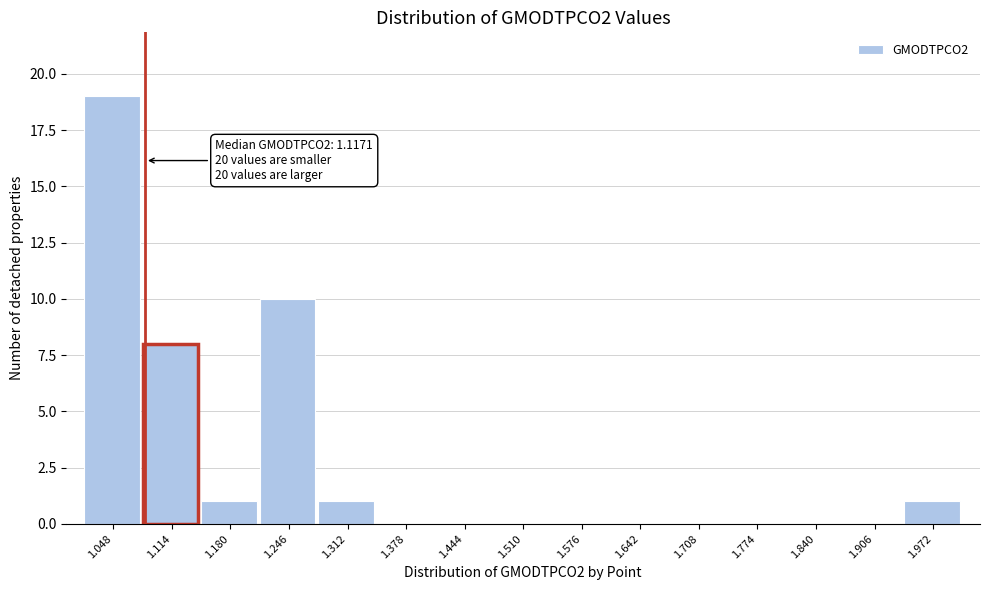

Reading left to right, what are all the values shown in this chart?

1.048=19	1.114=8	1.180=1	1.246=10	1.312=1	1.378=0	1.444=0	1.510=0	1.576=0	1.642=0	1.708=0	1.774=0	1.840=0	1.906=0	1.972=1